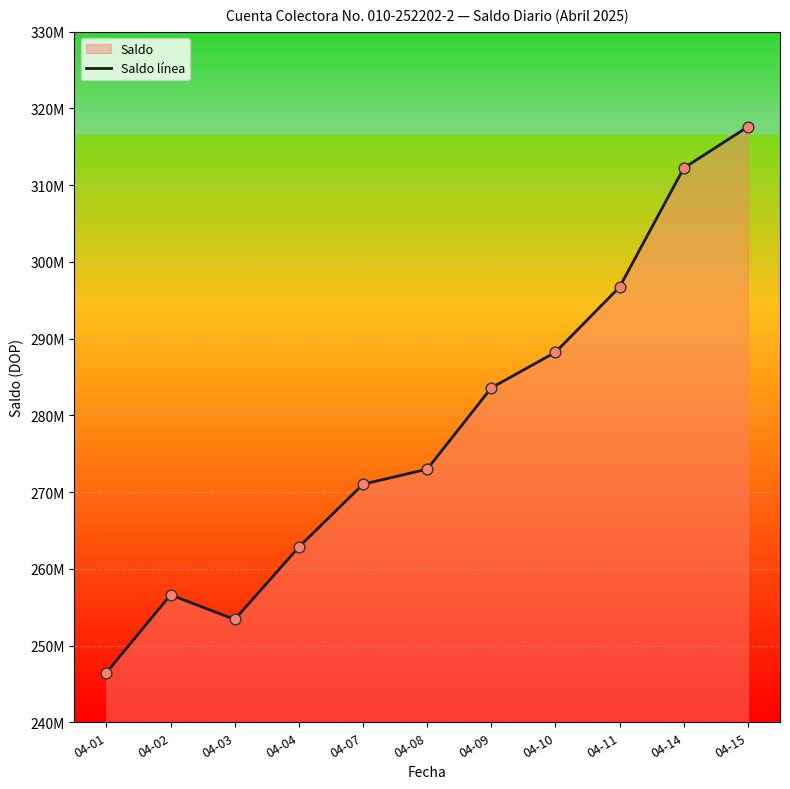

What is the change in value from 04-09 to 04-15?

+34024389.1